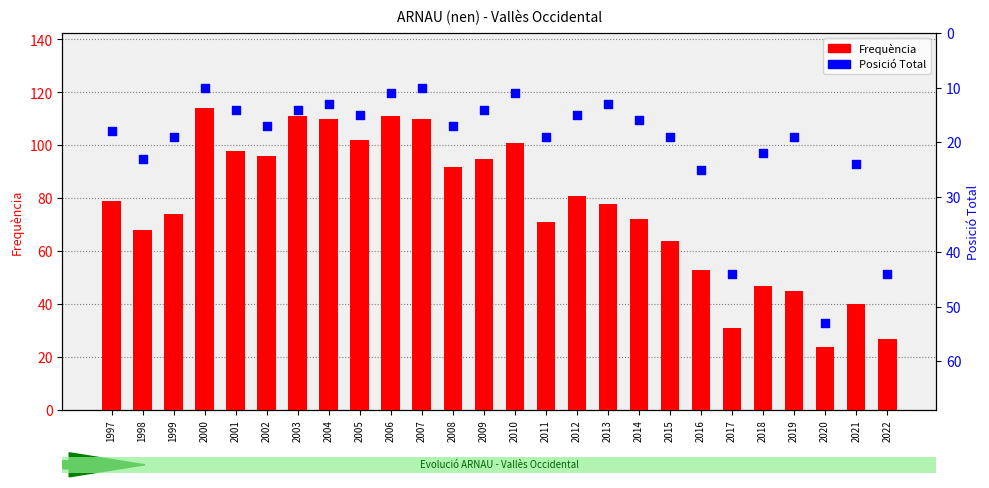

What is the total value across all series at 2009?

109